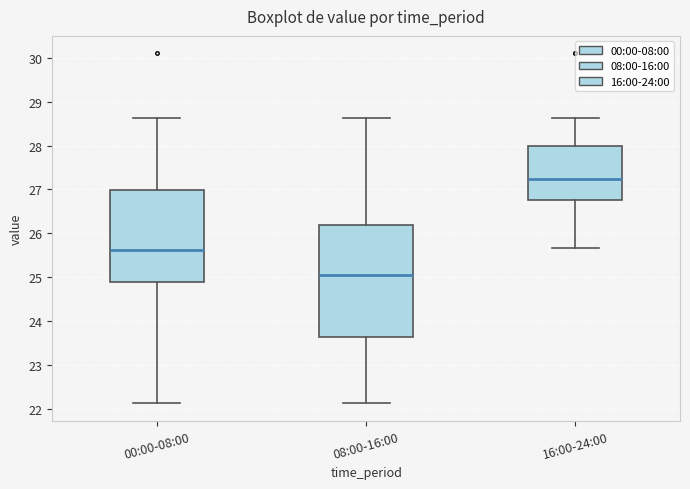

Which box is the tallest, from its lower edge to its upper edge?

08:00-16:00